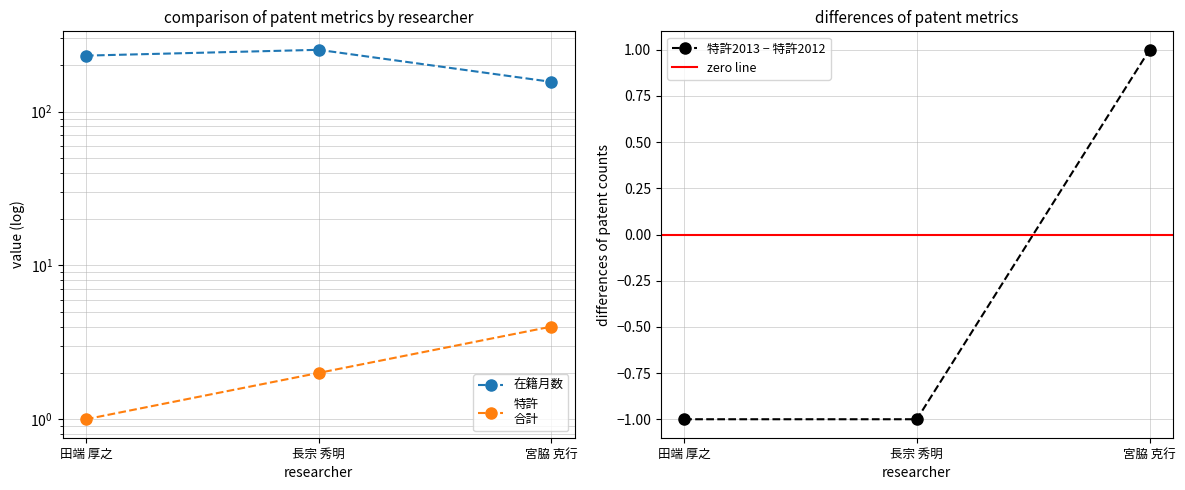

The value of 特許
合計 at 宮脇 克行 is 7. True or false?

False